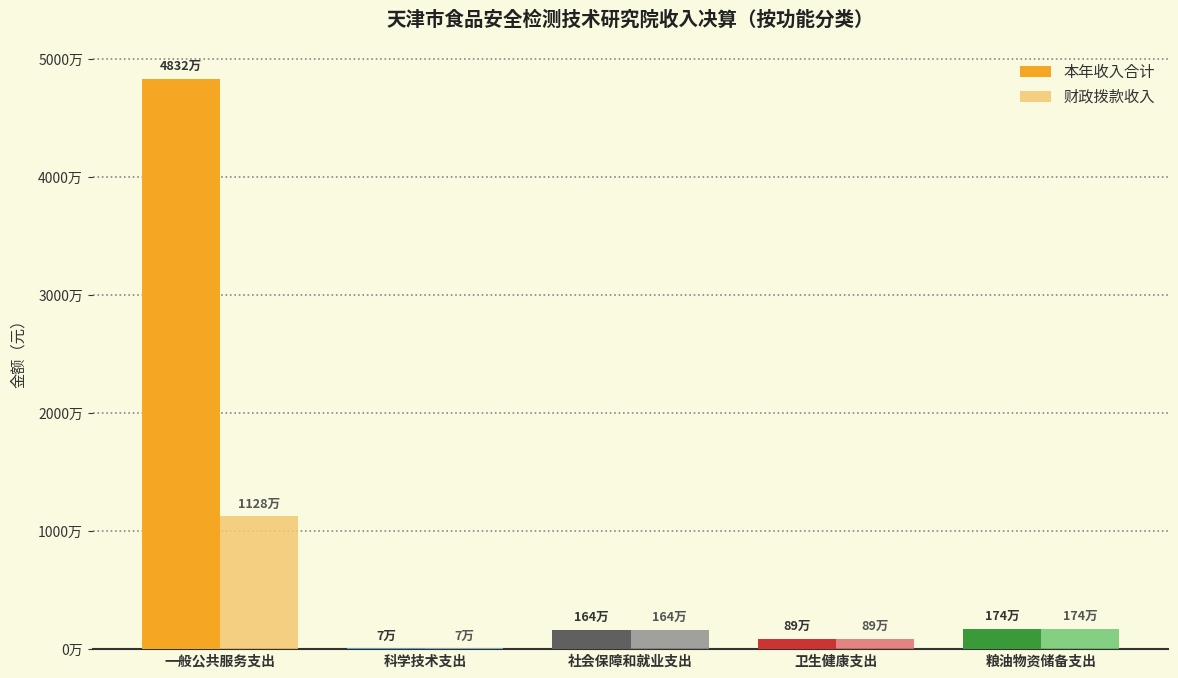

What is the label of the 2nd bar from the left?

科学技术支出